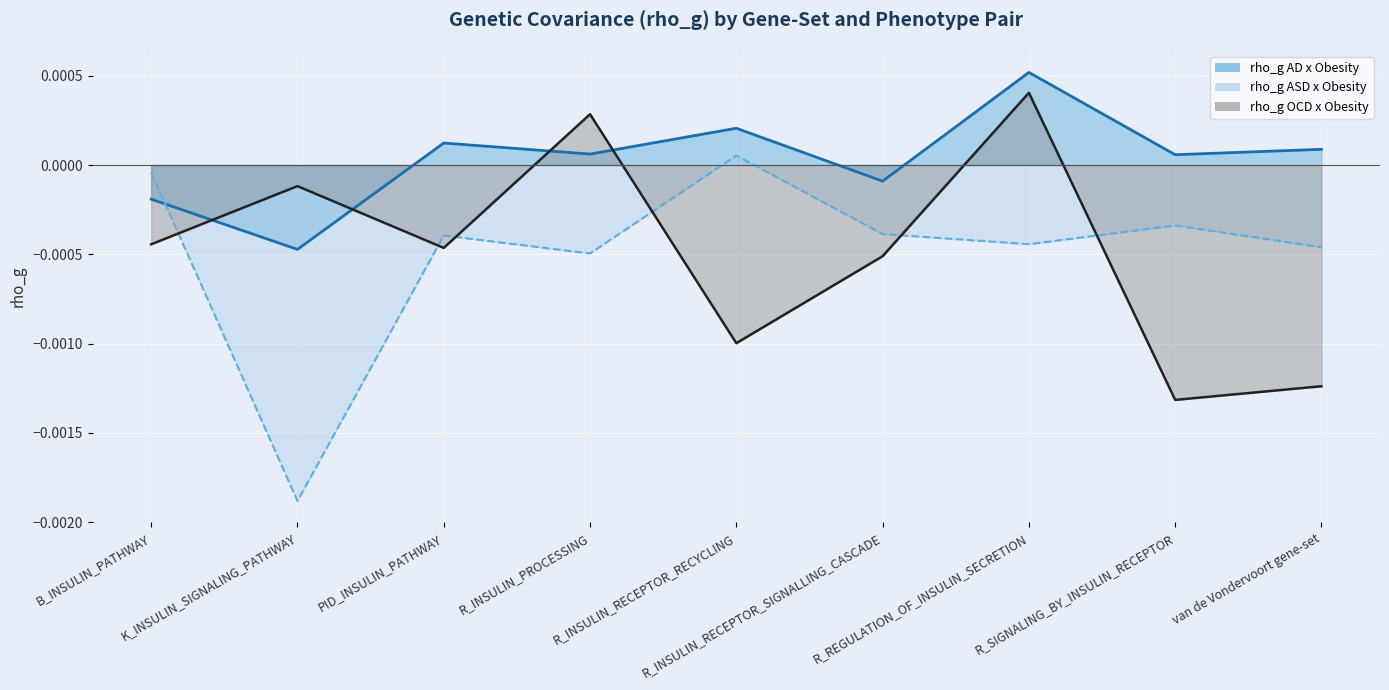

Between B_INSULIN_PATHWAY and van de Vondervoort gene-set, which series saw the biggest shift?

rho_g OCD x Obesity